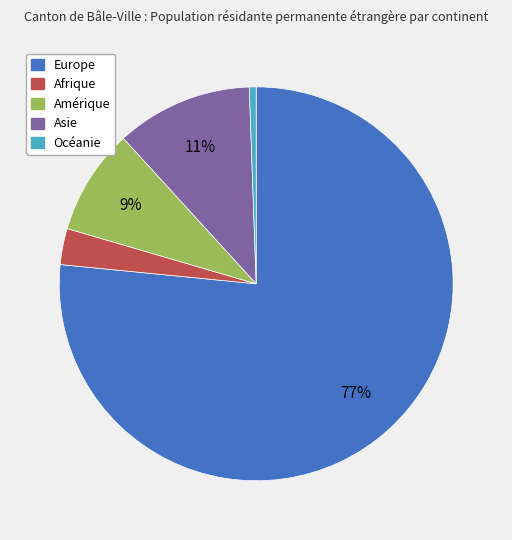

Which slice is the largest?

Europe